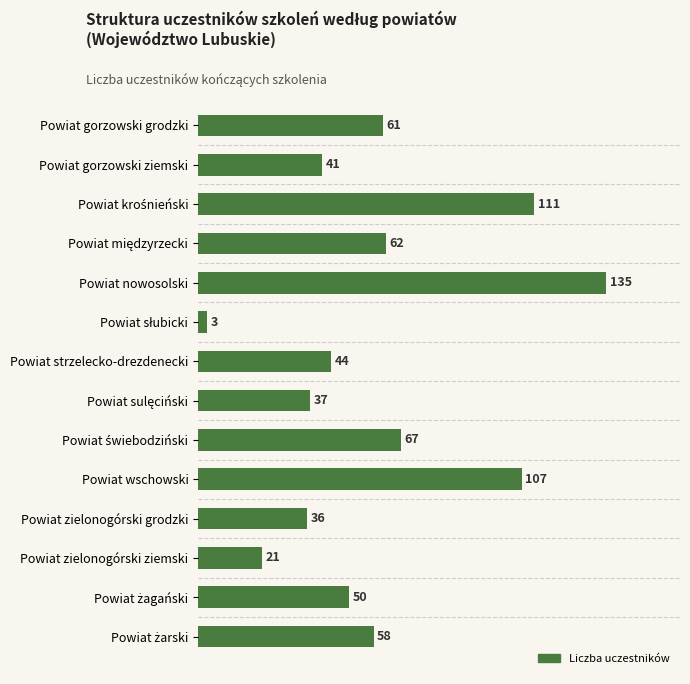

The chart shows a value of 36 at Powiat zielonogórski grodzki. True or false?

True